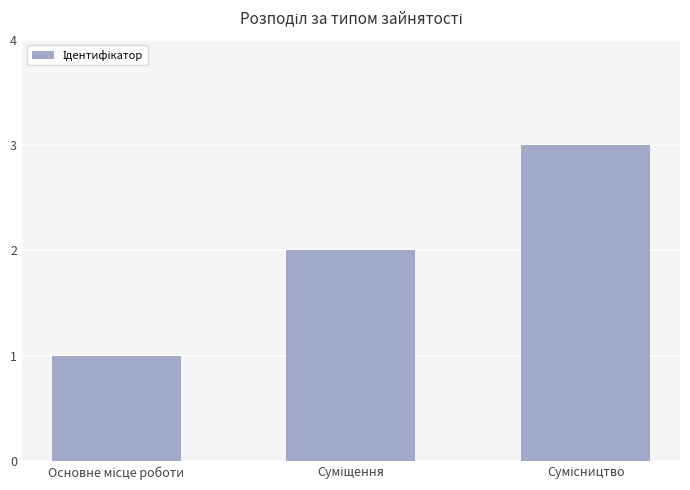

Count the values in the range 1 to 3.

3